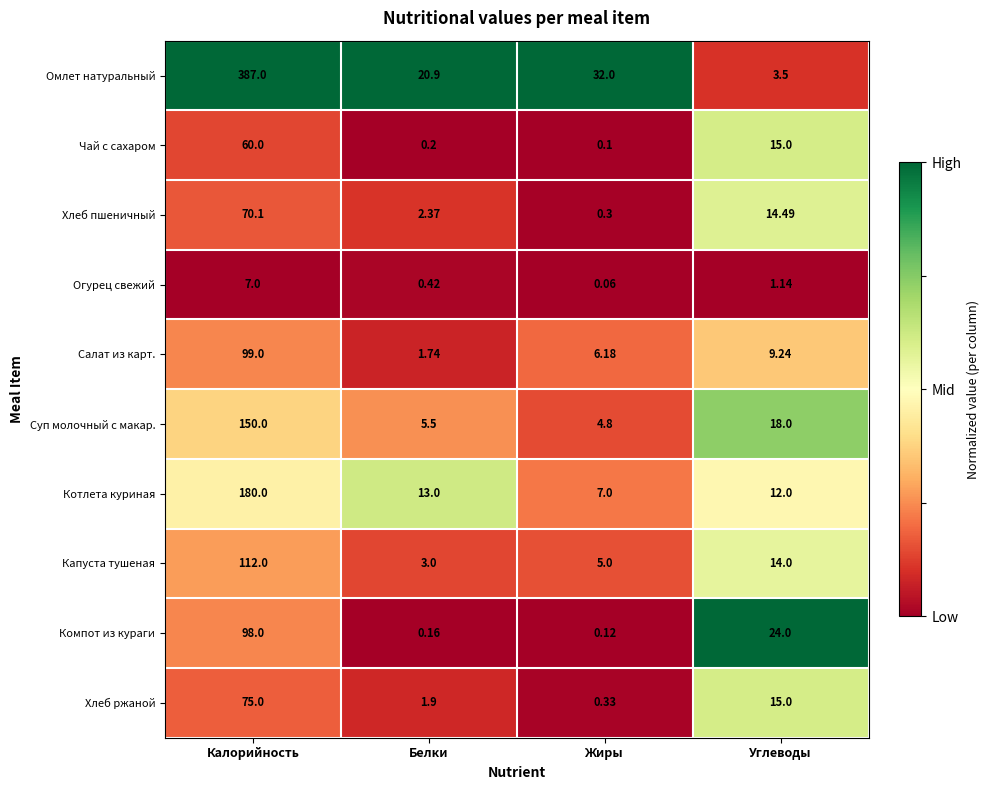

List the labels in order of Суп молочный с макар. value, smallest first.

Жиры, Белки, Углеводы, Калорийность